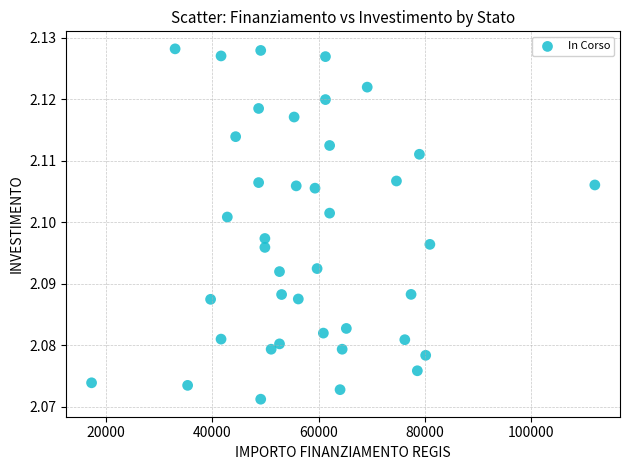

What is the range of X values (max minus min)?

94665.7